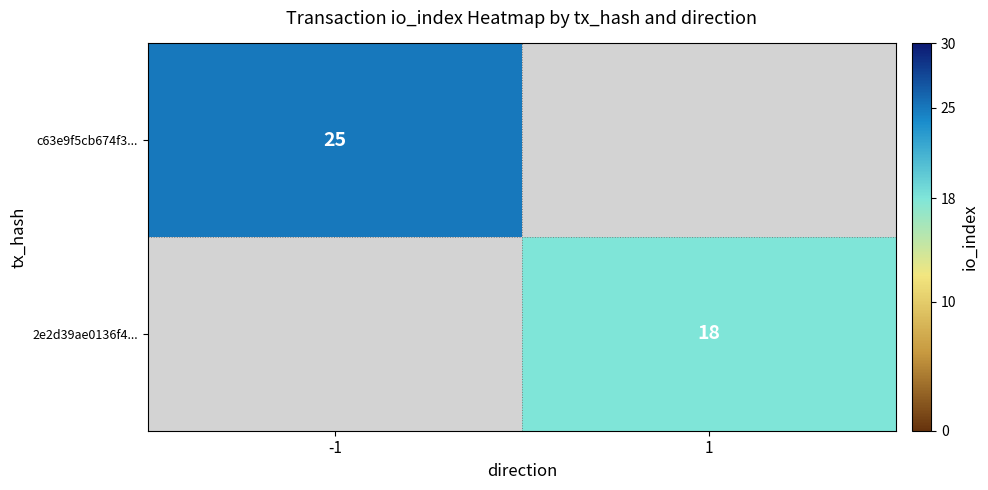

At how many categories does at least one series exceed 20?

1